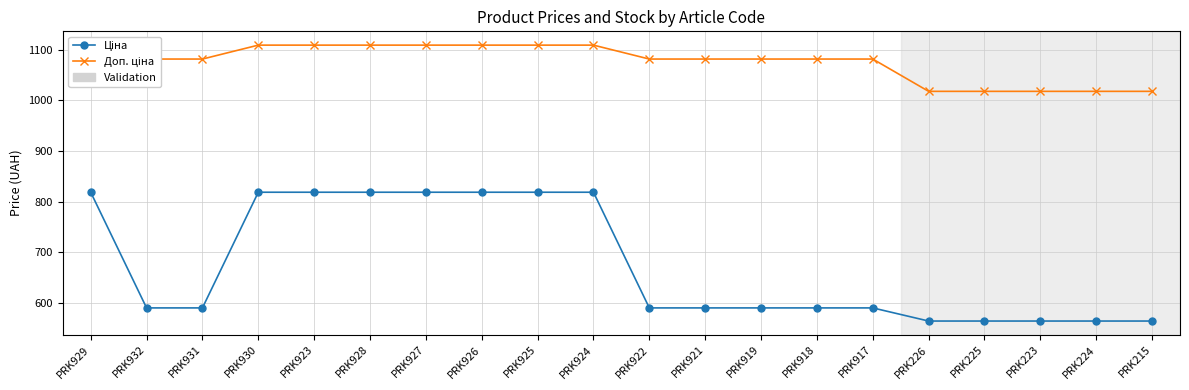

Where is Ціна nearest to the value 691?

PRK932